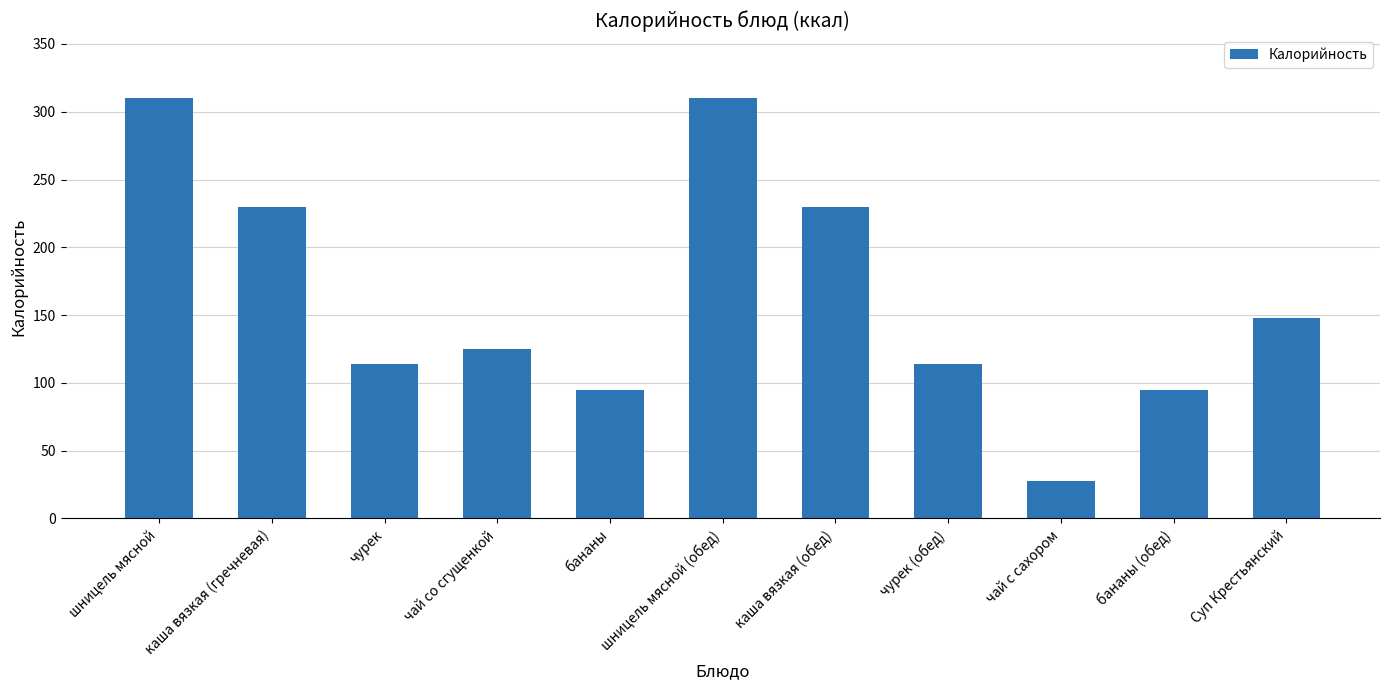

Between бананы (обед) and каша вязкая (гречневая), which is larger?

каша вязкая (гречневая)